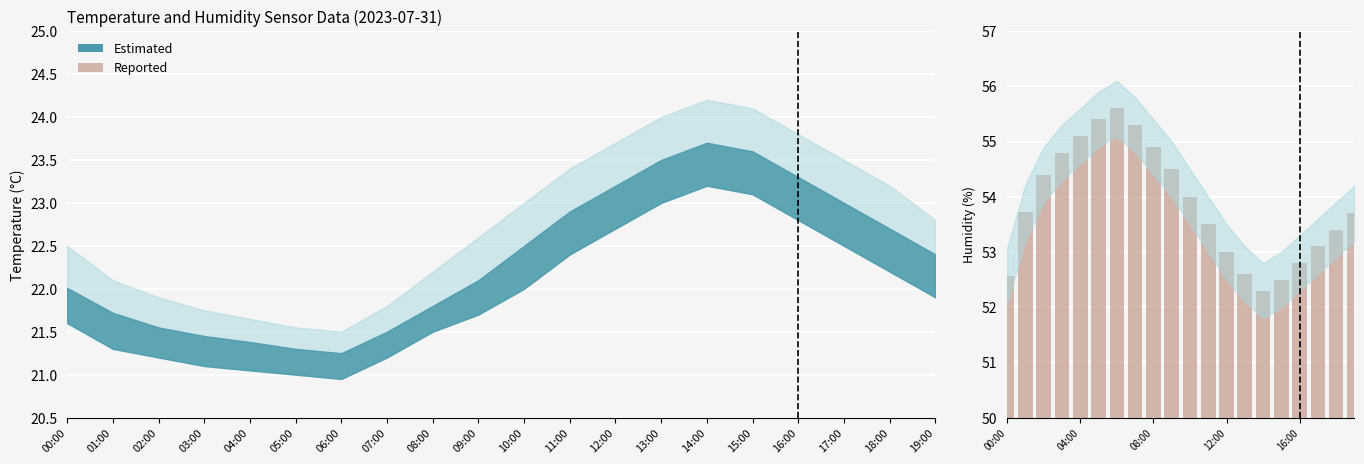

What is the average value?

53.9